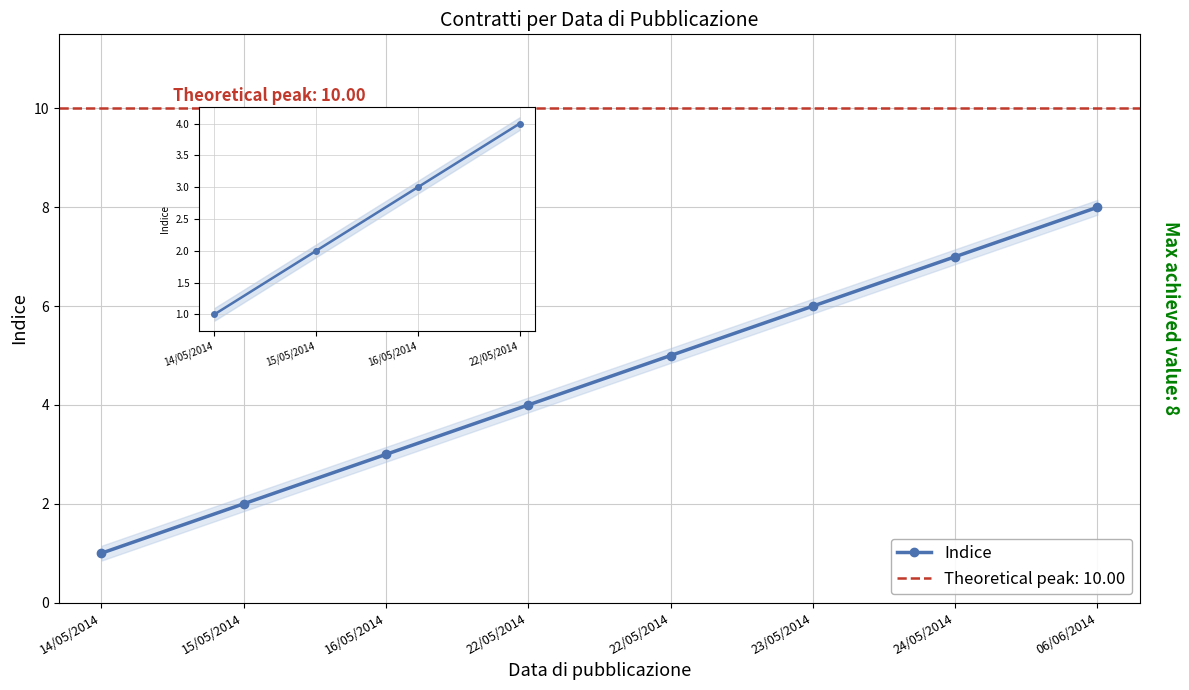

True or false: there are more than 2 points higher than both neighbors.

False